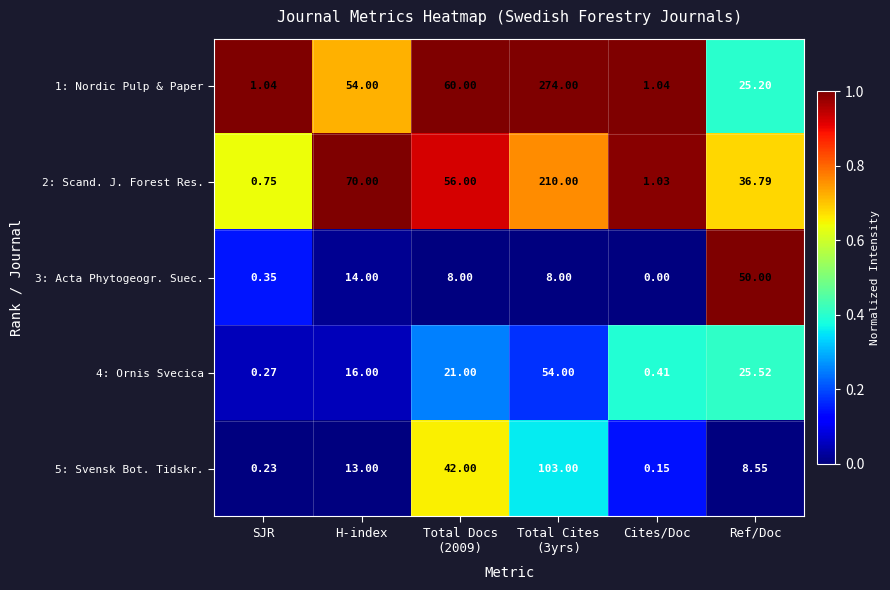

Where is 3: Acta Phytogeogr. Suec. nearest to the value 25?

H-index